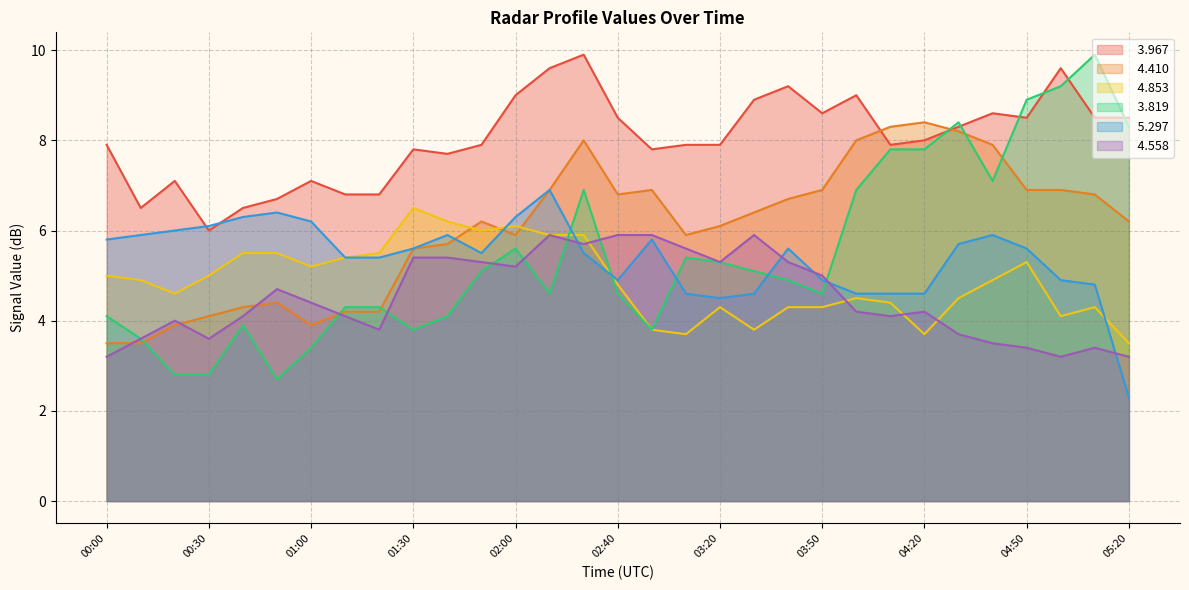

Reading left to right, transcribe all the data shown in this chart.

  3.967: 7.9	6.5	7.1	6.0	6.5	6.7	7.1	6.8	6.8	7.8	7.7	7.9	9.0	9.6	9.9	8.5	7.8	7.9	7.9	8.9	9.2	8.6	9.0	7.9	8.0	8.3	8.6	8.5	9.6	8.5	8.5
  4.410: 3.5	3.5	3.9	4.1	4.3	4.4	3.9	4.2	4.2	5.6	5.7	6.2	5.9	6.9	8.0	6.8	6.9	5.9	6.1	6.4	6.7	6.9	8.0	8.3	8.4	8.2	7.9	6.9	6.9	6.8	6.2
  4.853: 5.0	4.9	4.6	5.0	5.5	5.5	5.2	5.4	5.5	6.5	6.2	6.0	6.1	5.9	5.9	4.8	3.8	3.7	4.3	3.8	4.3	4.3	4.5	4.4	3.7	4.5	4.9	5.3	4.1	4.3	3.5
  3.819: 4.1	3.6	2.8	2.8	3.9	2.7	3.4	4.3	4.3	3.8	4.1	5.1	5.6	4.6	6.9	4.6	3.8	5.4	5.3	5.1	4.9	4.6	6.9	7.8	7.8	8.4	7.1	8.9	9.2	9.9	8.3
  5.297: 5.8	5.9	6.0	6.1	6.3	6.4	6.2	5.4	5.4	5.6	5.9	5.5	6.3	6.9	5.5	4.9	5.8	4.6	4.5	4.6	5.6	4.9	4.6	4.6	4.6	5.7	5.9	5.6	4.9	4.8	2.3
  4.558: 3.2	3.6	4.0	3.6	4.1	4.7	4.4	4.1	3.8	5.4	5.4	5.3	5.2	5.9	5.7	5.9	5.9	5.6	5.3	5.9	5.3	5.0	4.2	4.1	4.2	3.7	3.5	3.4	3.2	3.4	3.2